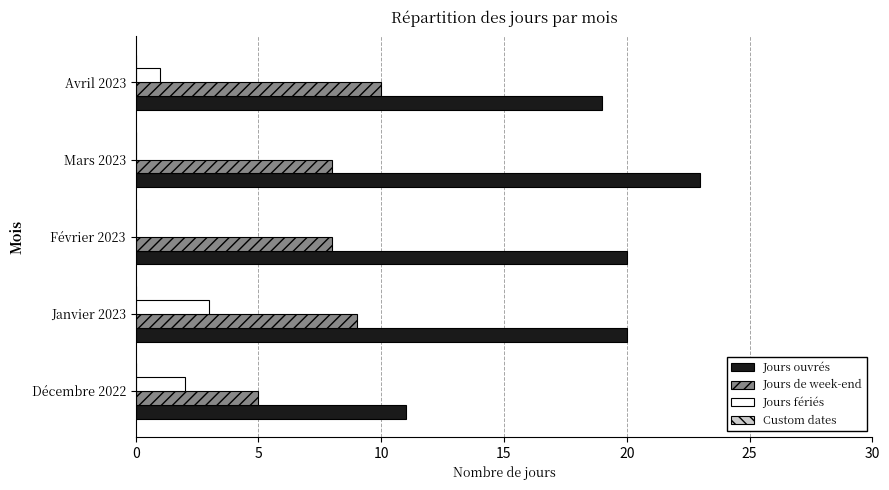

What is the total value across all series at Décembre 2022?

18